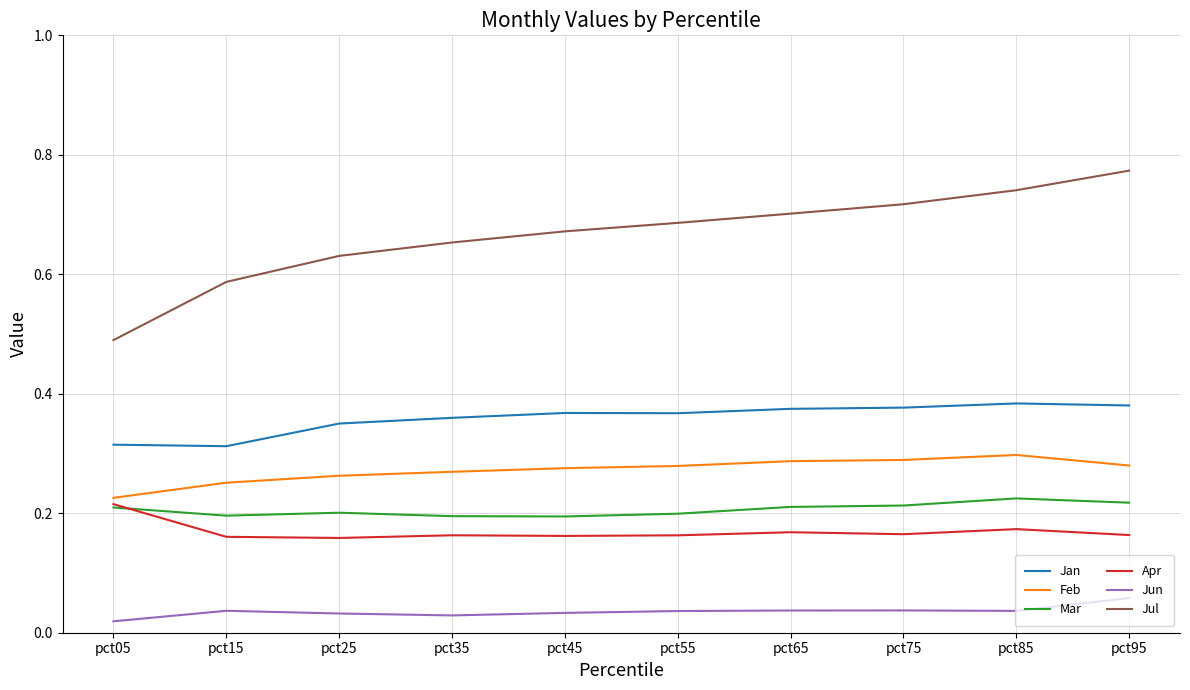

Count the Jan values in the range 0 to 1.

10